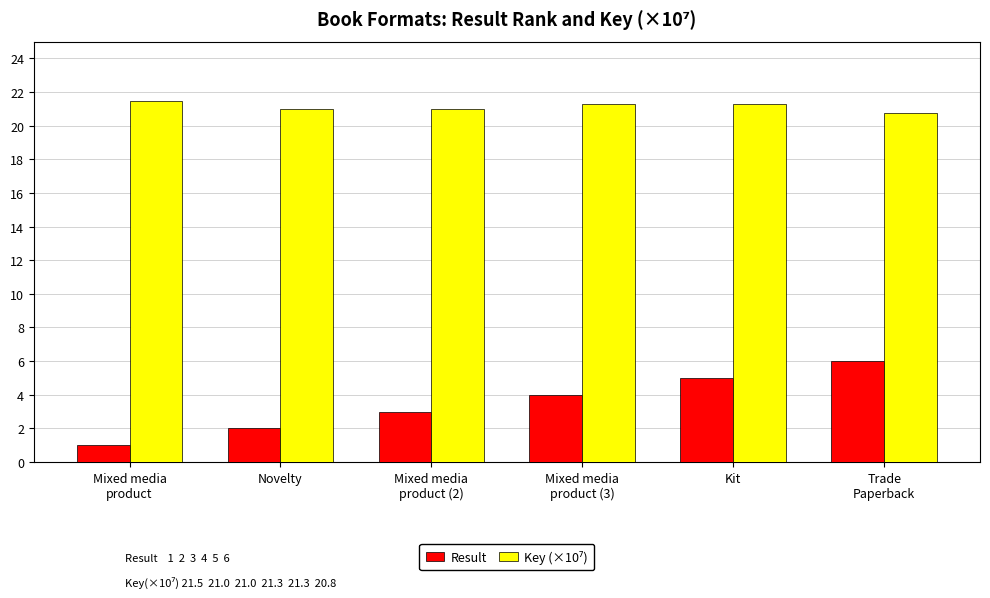

Does the chart contain stacked bars?

No